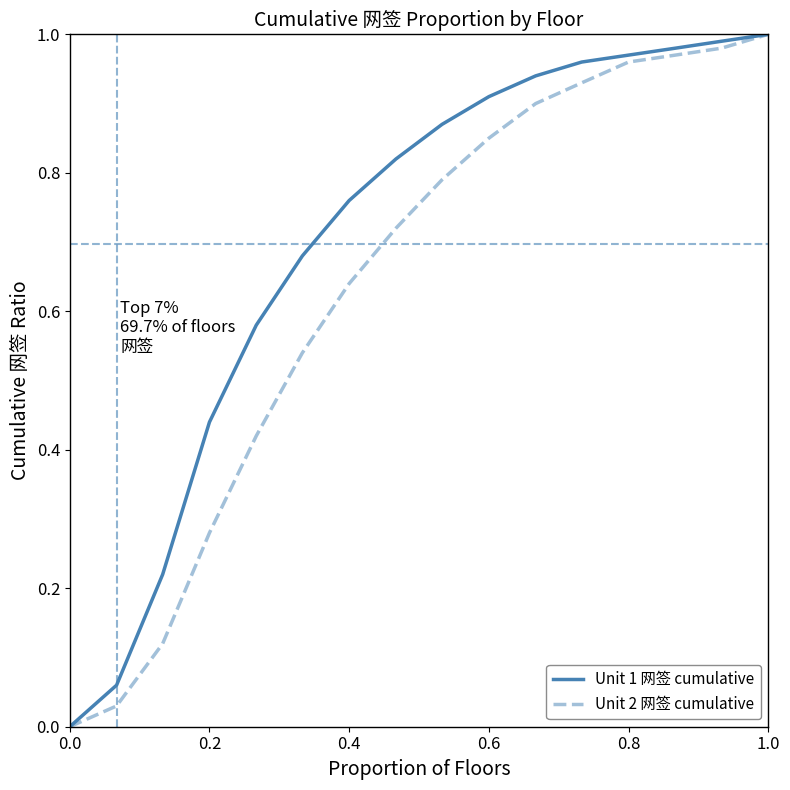

Rank the series by their average value, from lowest to highest.

Unit 2 网签 cumulative, Unit 1 网签 cumulative